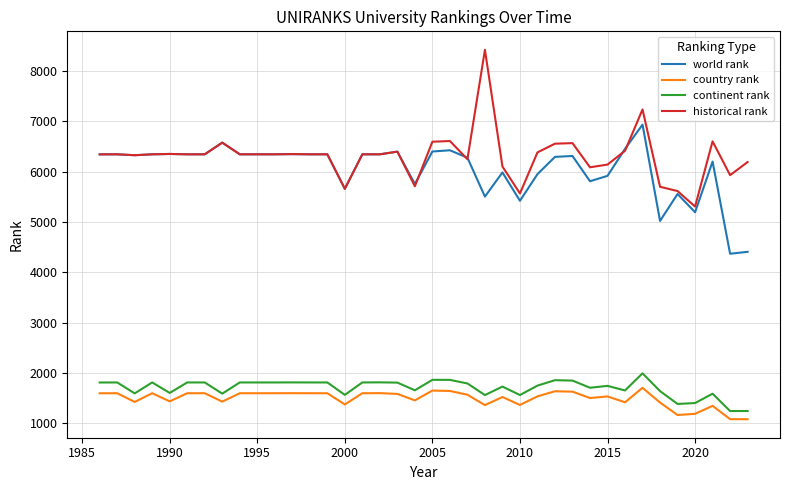

Does the chart have visible grid lines?

Yes